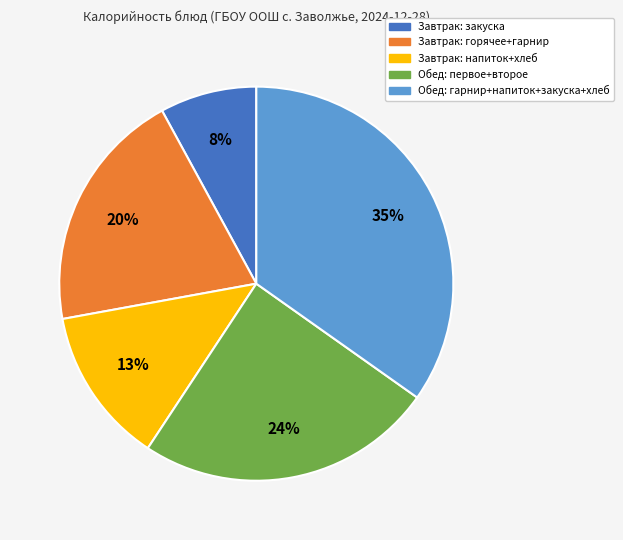

Rank the categories by value from highest to lowest.

Обед: гарнир+напиток+закуска+хлеб, Обед: первое+второе, Завтрак: горячее+гарнир, Завтрак: напиток+хлеб, Завтрак: закуска